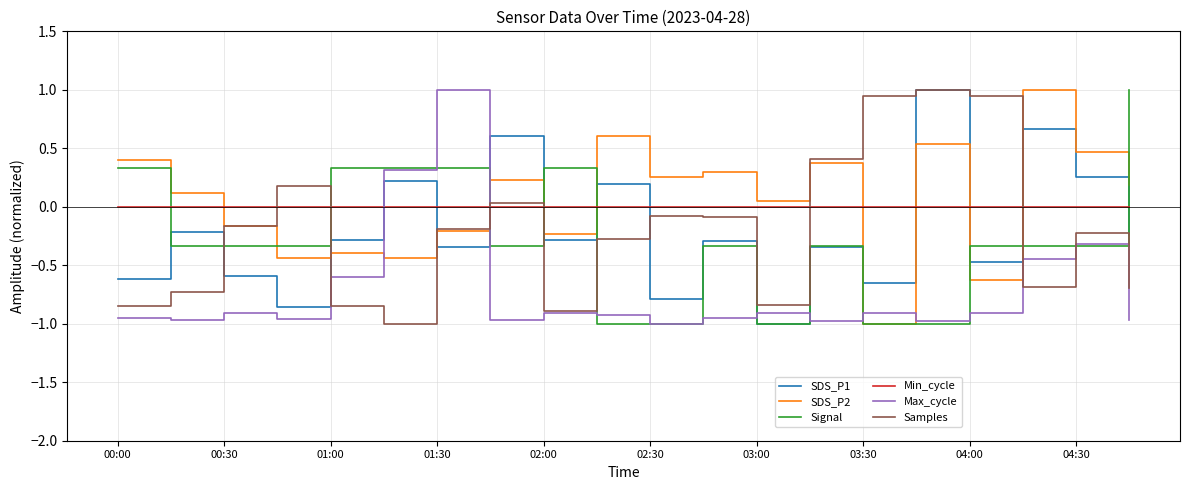

True or false: Min_cycle and Max_cycle intersect in this chart.

True